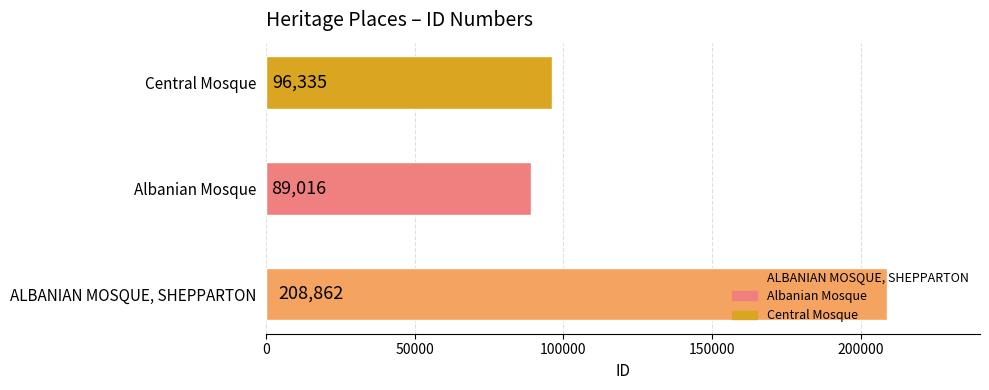

What is the ratio of the value at Albanian Mosque to the value at ALBANIAN MOSQUE, SHEPPARTON?

0.4